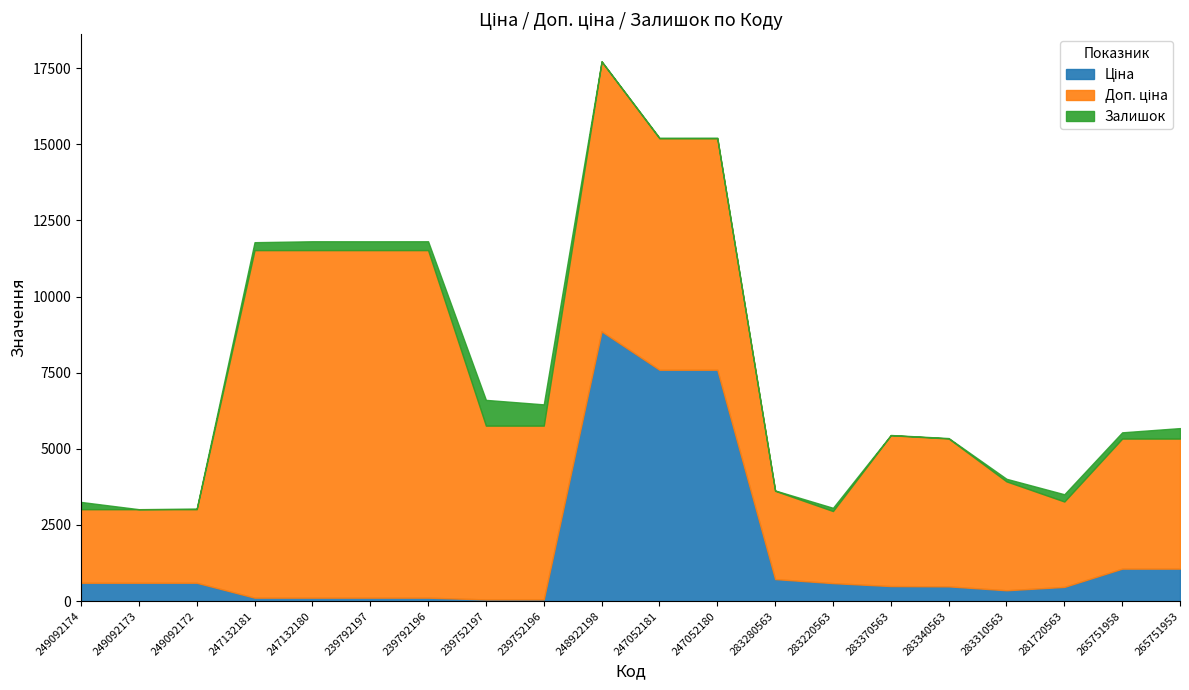

True or false: Доп. ціна has a value of 571.3 at 283220563.

False